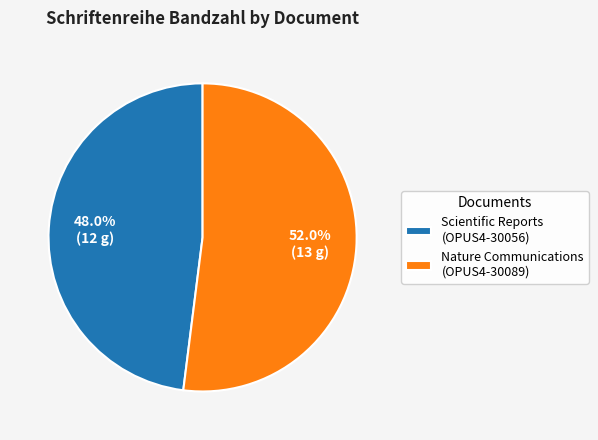

What percentage do Nature Communications (OPUS4-30089) and Scientific Reports (OPUS4-30056) together represent?

100.0%